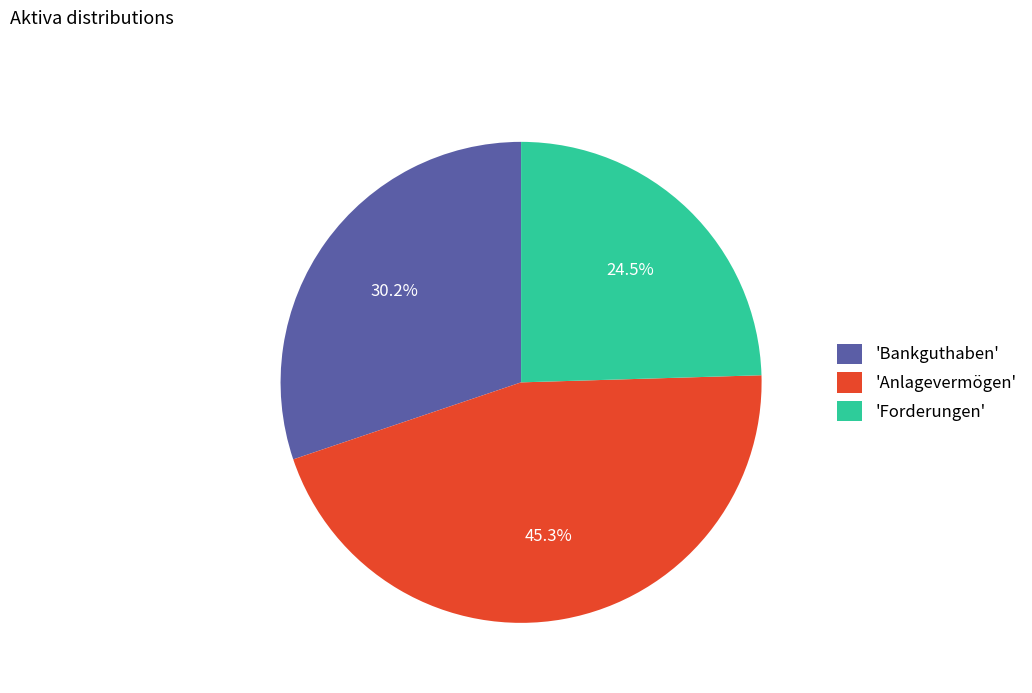

How much of the chart is everything except 'Forderungen'?

75.5%